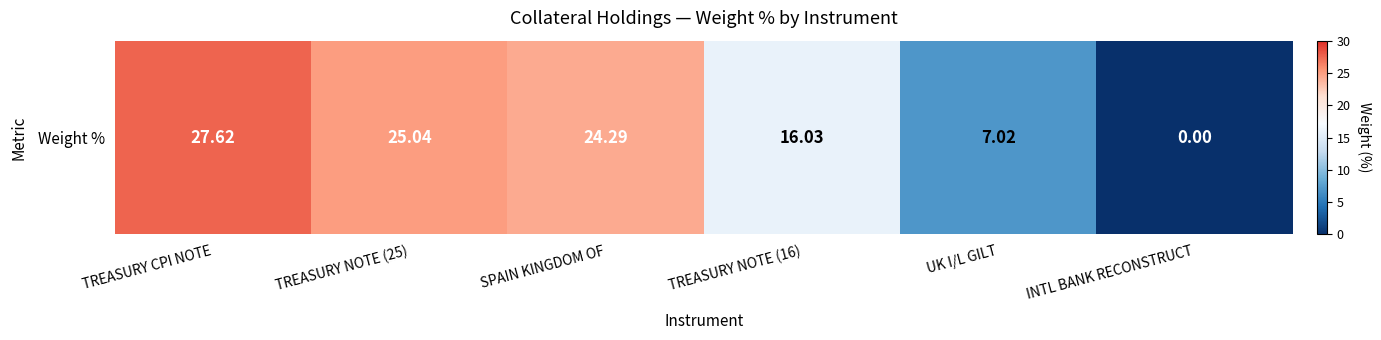

At which label does the data first exceed 24?

TREASURY CPI NOTE